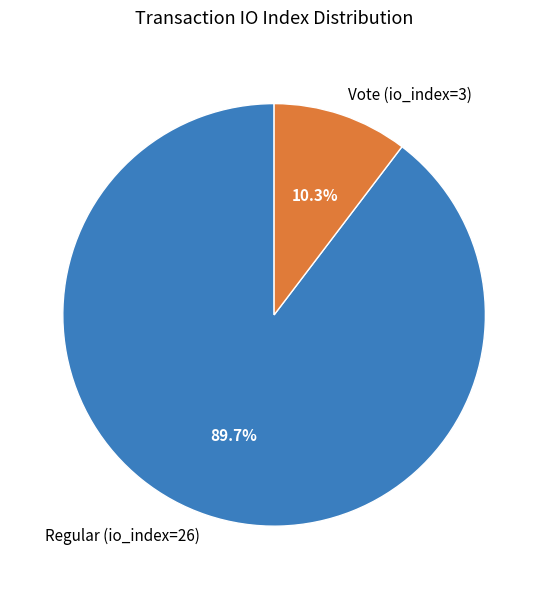

Count the number of slices in the pie.

2